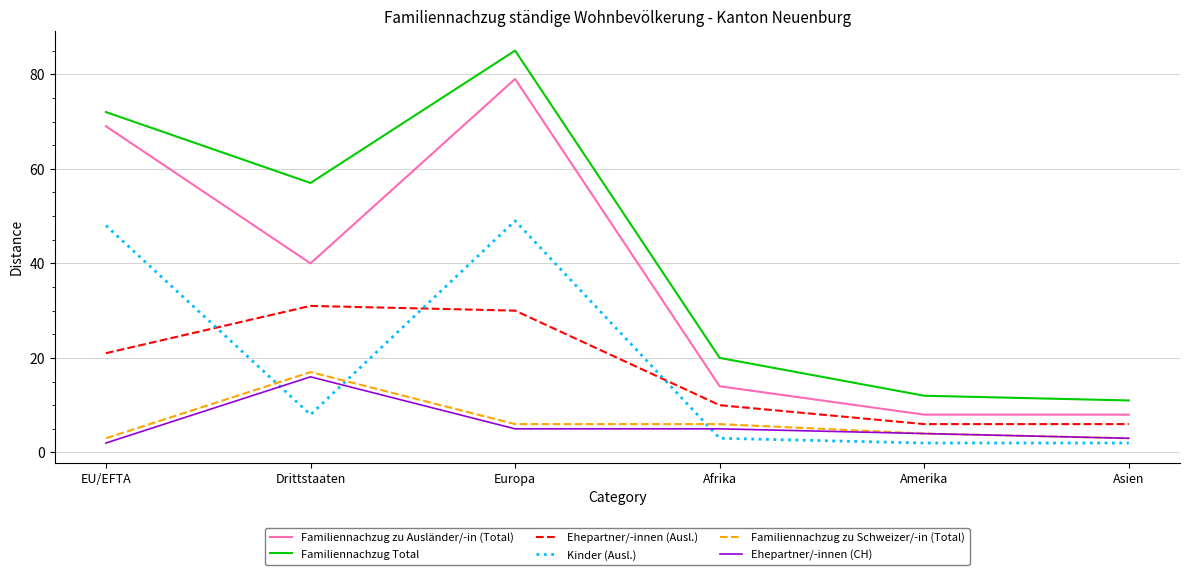

Which series has the widest spread of values?

Familiennachzug Total